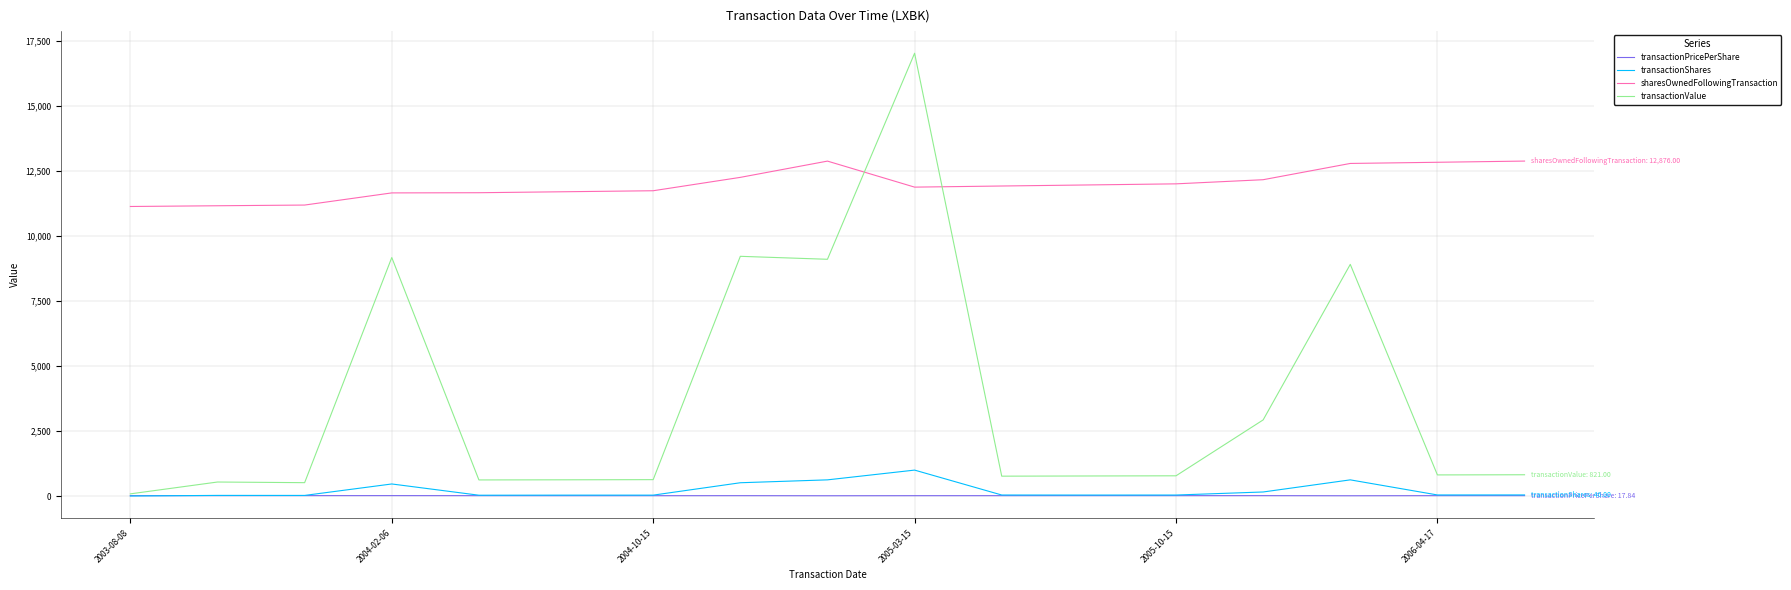

What is the minimum value shown in the chart?

5.0